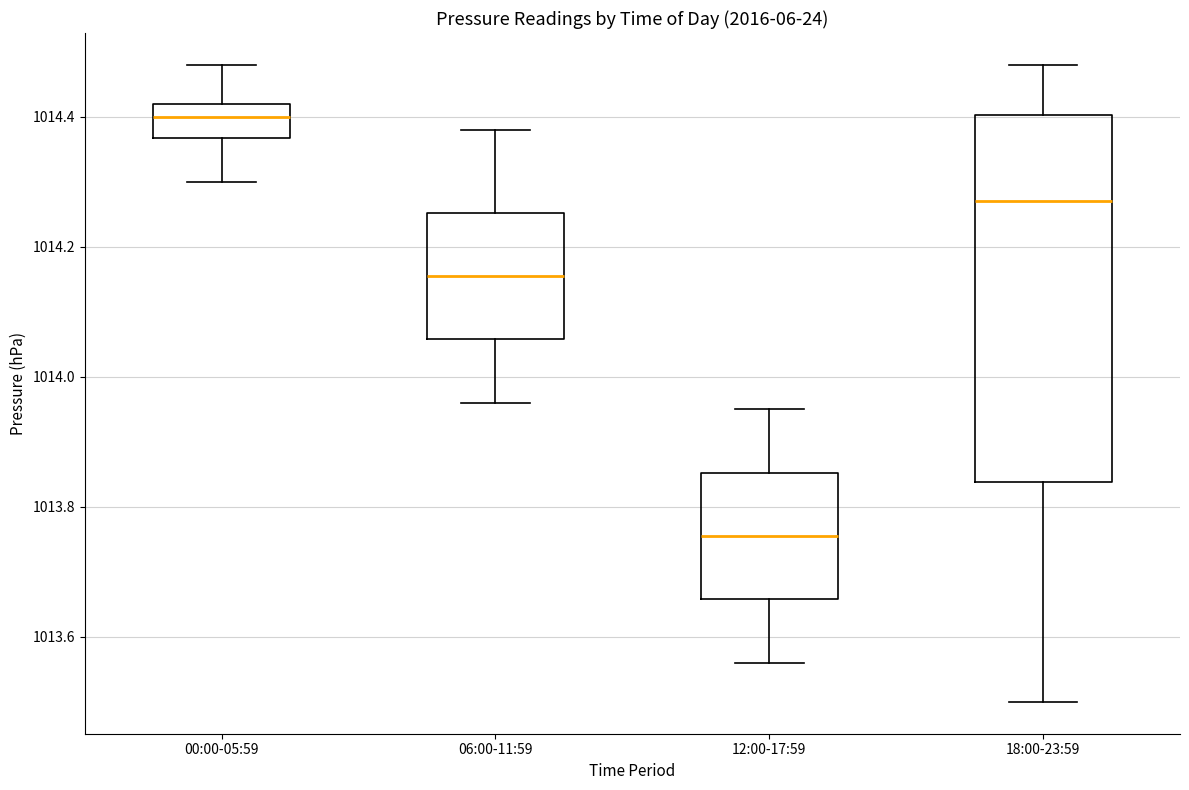

Reading left to right, transcribe this box plot: for each box, give where its median line is, the range the box spans, and where its two whiskers end, as read against the y-axis. The values are not printed on the chart, so give them approximately, as read against the axis.

00:00-05:59: median 1014.40, box 1014.36 to 1014.42, whiskers 1014.30 to 1014.48
06:00-11:59: median 1014.16, box 1014.06 to 1014.26, whiskers 1013.96 to 1014.38
12:00-17:59: median 1013.76, box 1013.66 to 1013.86, whiskers 1013.56 to 1013.96
18:00-23:59: median 1014.28, box 1013.84 to 1014.40, whiskers 1013.50 to 1014.48